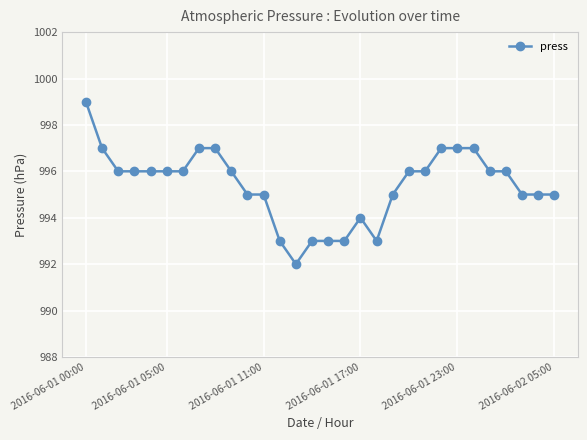

True or false: there are more than 0 points higher than both neighbors.

True